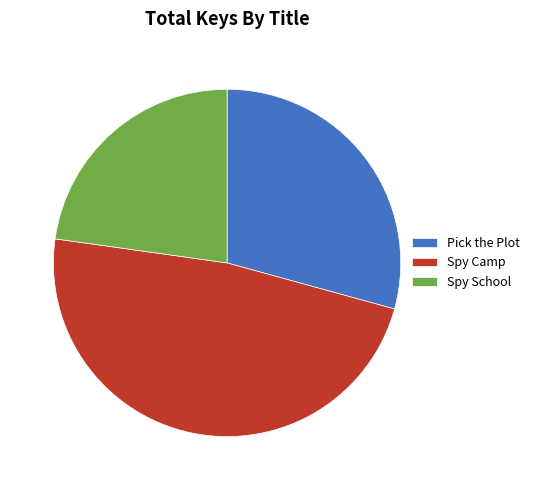

Is it true that Spy School is 10% of the pie?

False